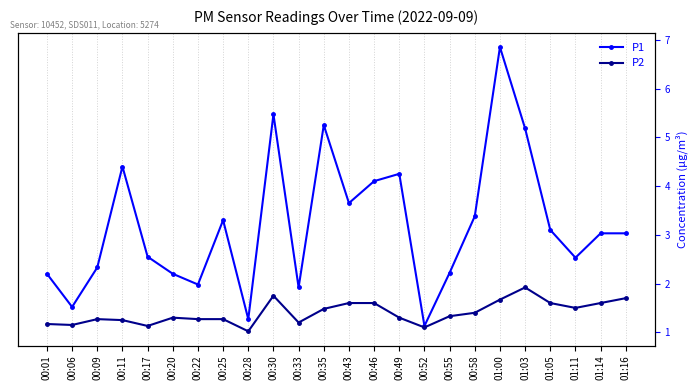

Reading right to left, extract all data points from this chart.

P1: 3.0	3.0	2.5	3.1	5.2	6.8	3.4	2.2	1.1	4.2	4.1	3.6	5.2	1.9	5.5	1.3	3.3	2.0	2.2	2.5	4.4	2.3	1.5	2.2
P2: 1.7	1.6	1.5	1.6	1.9	1.7	1.4	1.3	1.1	1.3	1.6	1.6	1.5	1.2	1.8	1.0	1.3	1.3	1.3	1.1	1.2	1.3	1.1	1.2